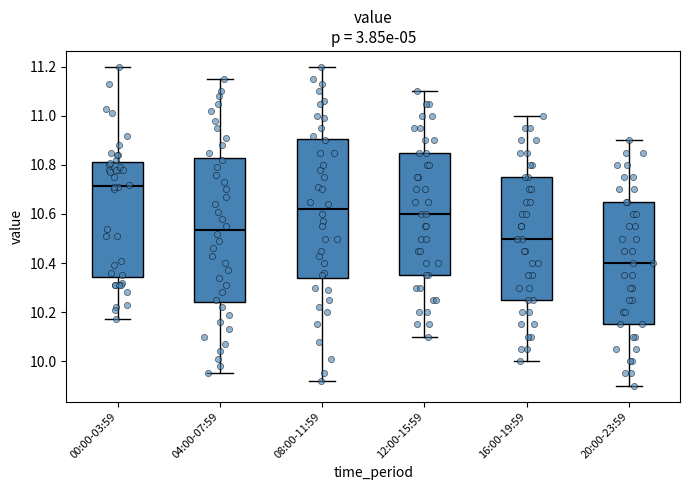

Reading left to right, read every box against the y-axis: the position of its median line, the range the box covers, and the ends of its whiskers. The values are not printed on the chart, so give them approximately, as read against the axis.

00:00-03:59: median 10.72, box 10.34 to 10.82, whiskers 10.18 to 11.20
04:00-07:59: median 10.54, box 10.24 to 10.82, whiskers 9.96 to 11.16
08:00-11:59: median 10.62, box 10.34 to 10.90, whiskers 9.92 to 11.20
12:00-15:59: median 10.60, box 10.36 to 10.86, whiskers 10.10 to 11.10
16:00-19:59: median 10.50, box 10.26 to 10.76, whiskers 10.00 to 11.00
20:00-23:59: median 10.40, box 10.16 to 10.66, whiskers 9.90 to 10.90